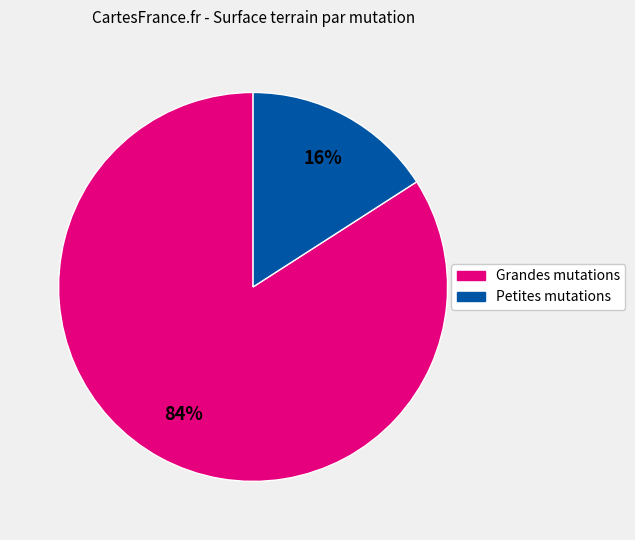

To the nearest percent, what is the difference between the largest and smallest slice percentages?

68%